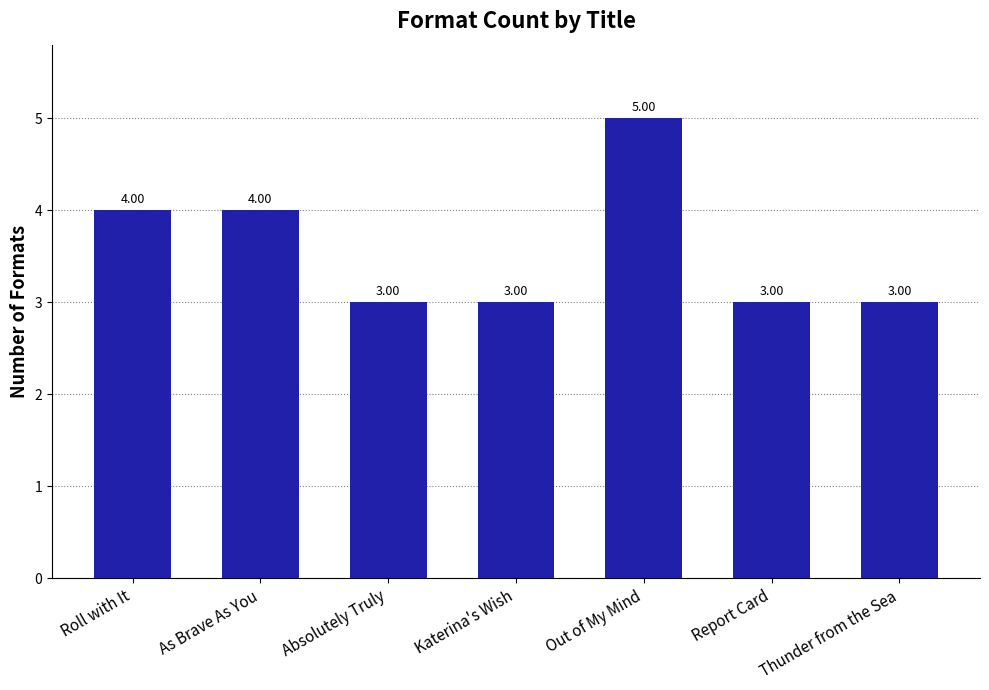

The value at Katerina's Wish is 4. True or false?

False